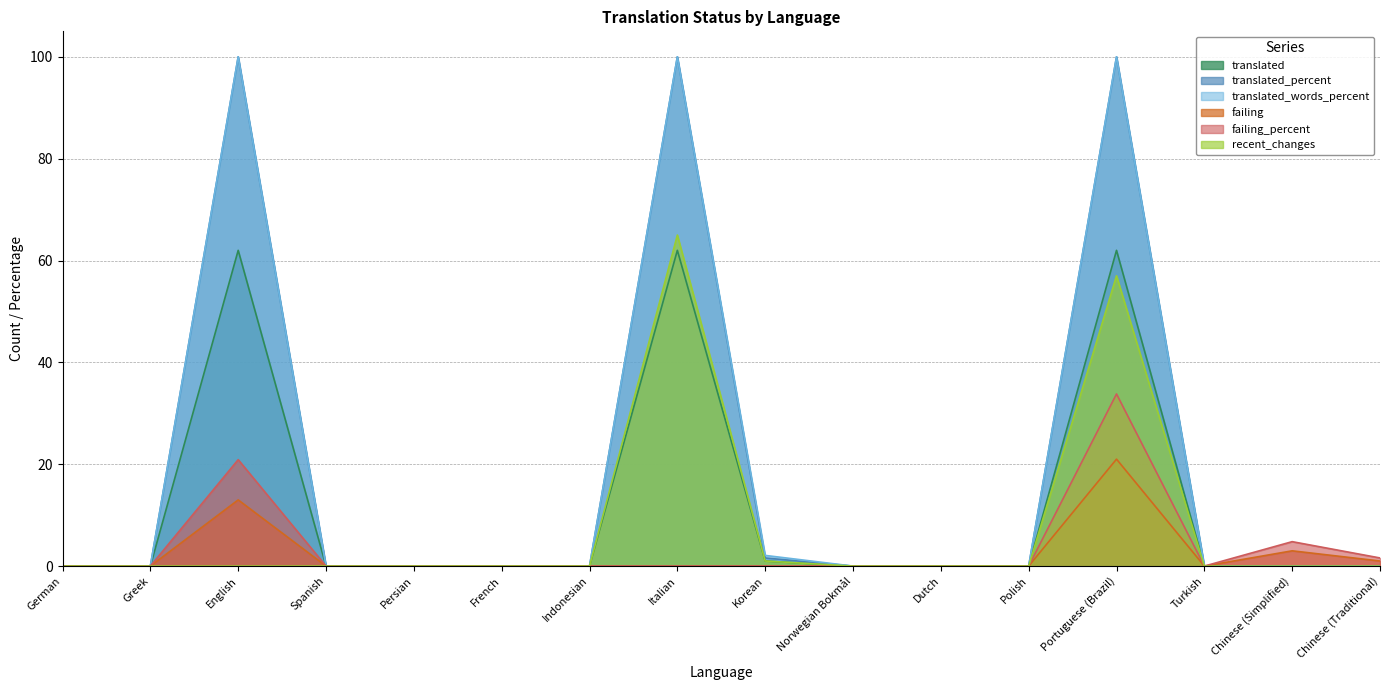

The value of failing_percent at Indonesian is 0.0. True or false?

True